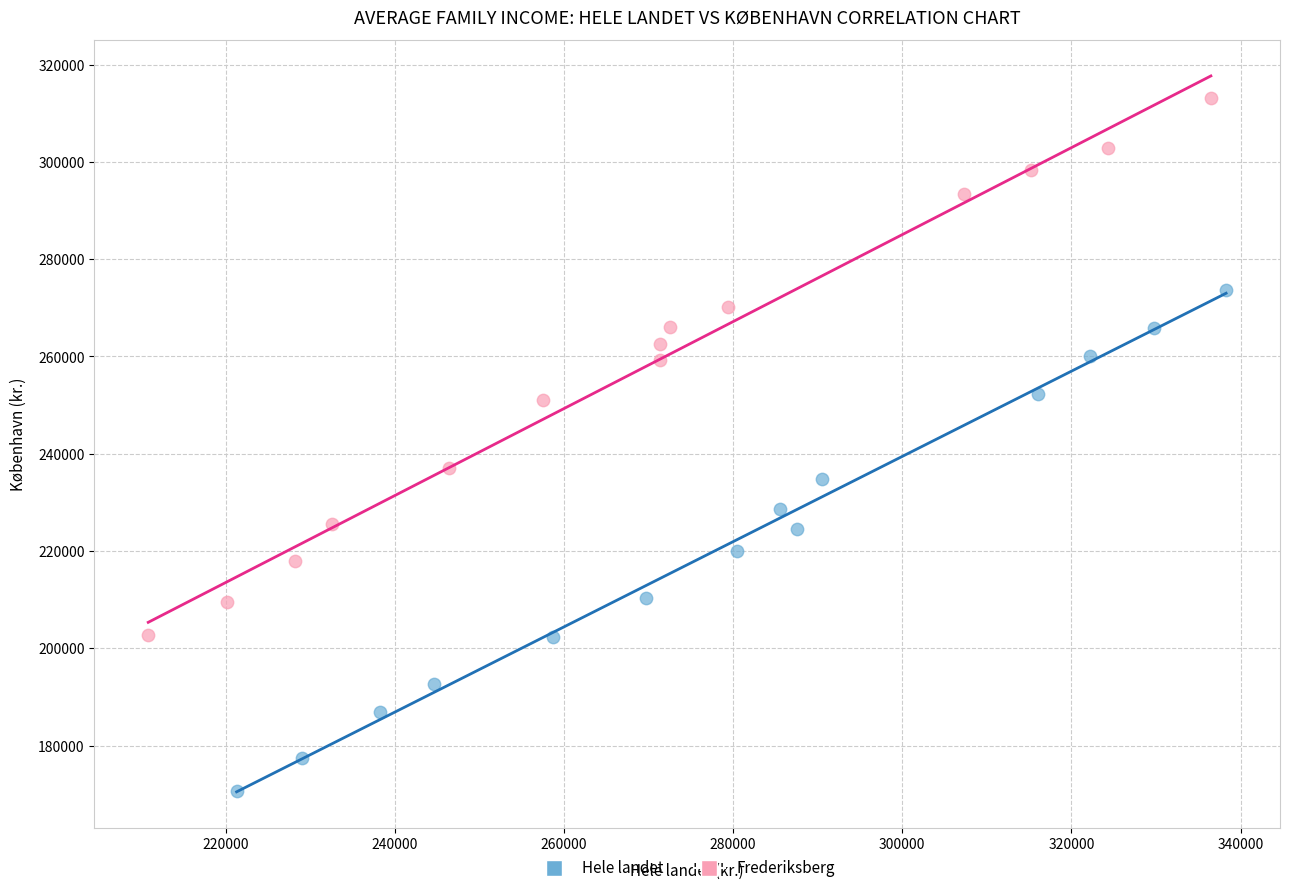

Which series contains the lowest Y value?

Hele landet